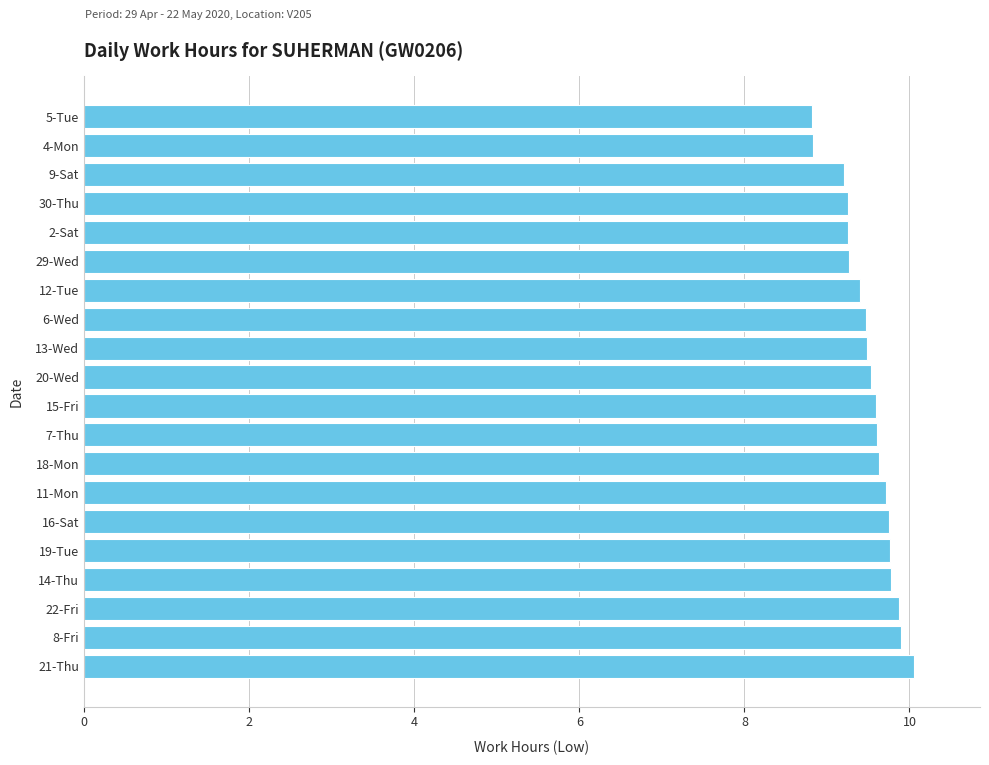

True or false: the data shows 6.1 at 21-Thu.

False